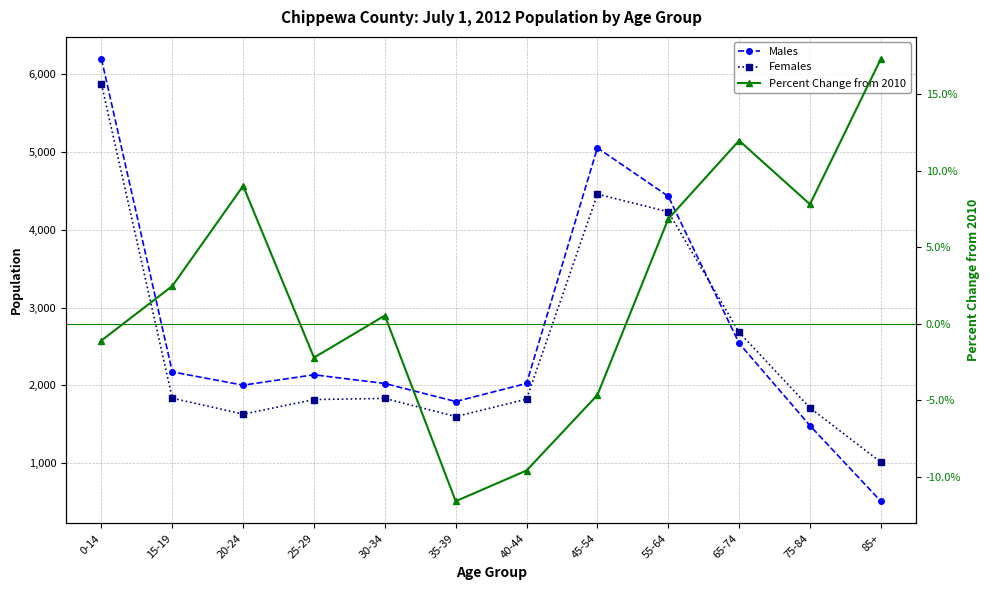

What is the minimum value shown in the chart?

-0.1